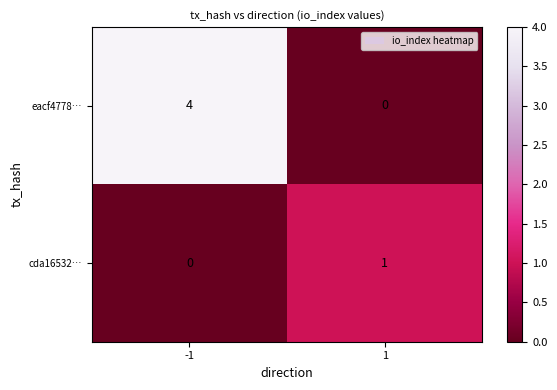

List the labels in order of cda16532… value, smallest first.

-1, 1